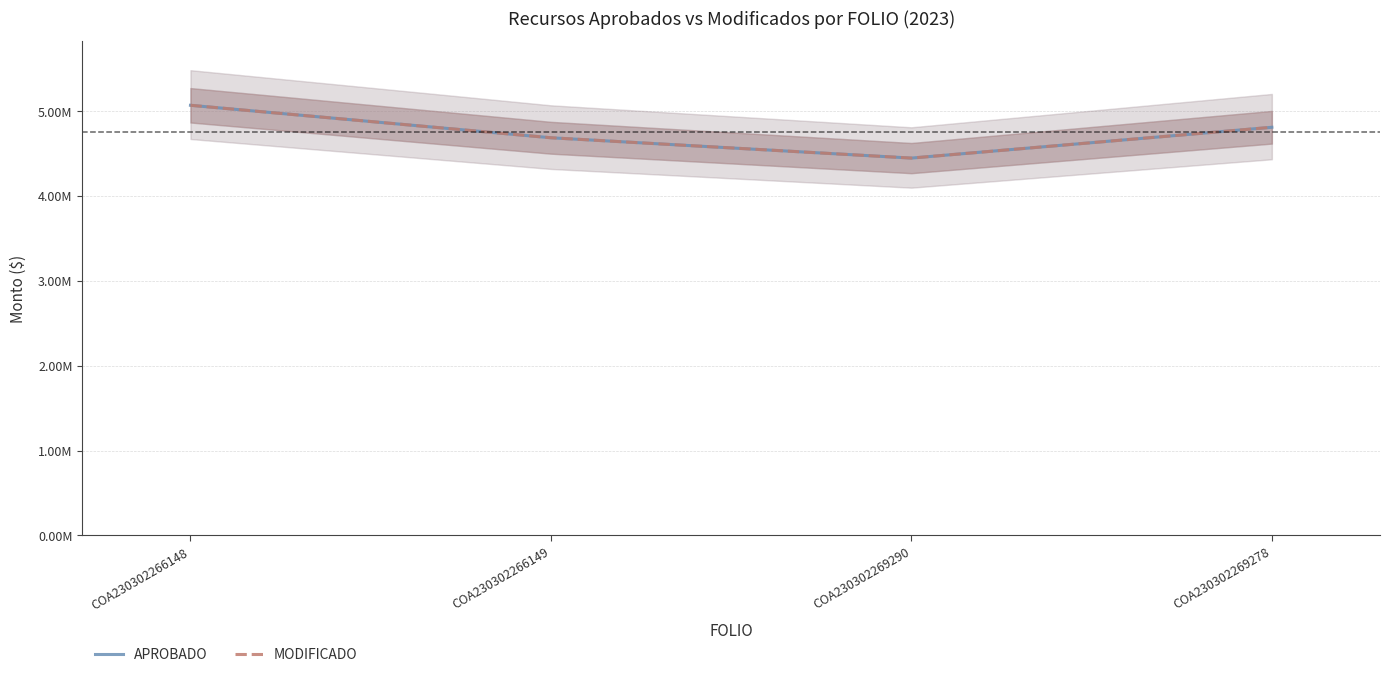

What is the average value of the APROBADO series?

4751636.8